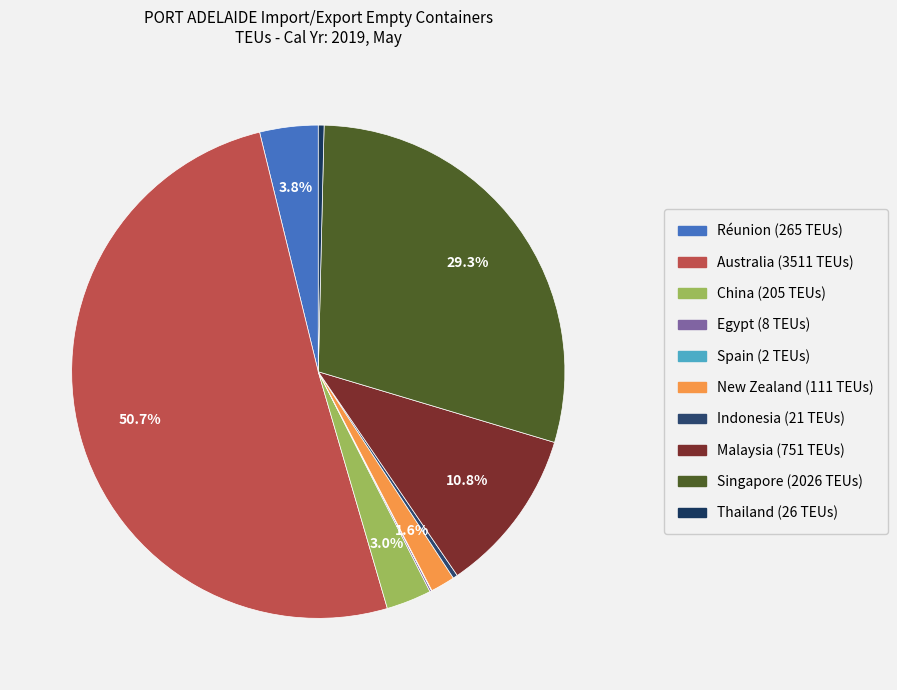

Combined, what portion of the pie is Indonesia (21 TEUs) and New Zealand (111 TEUs)?

1.9%